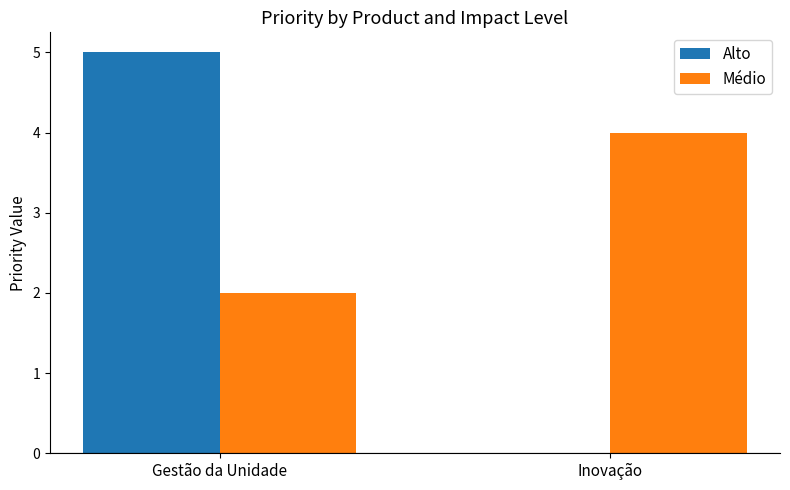

What is the sum of all Médio values?

6